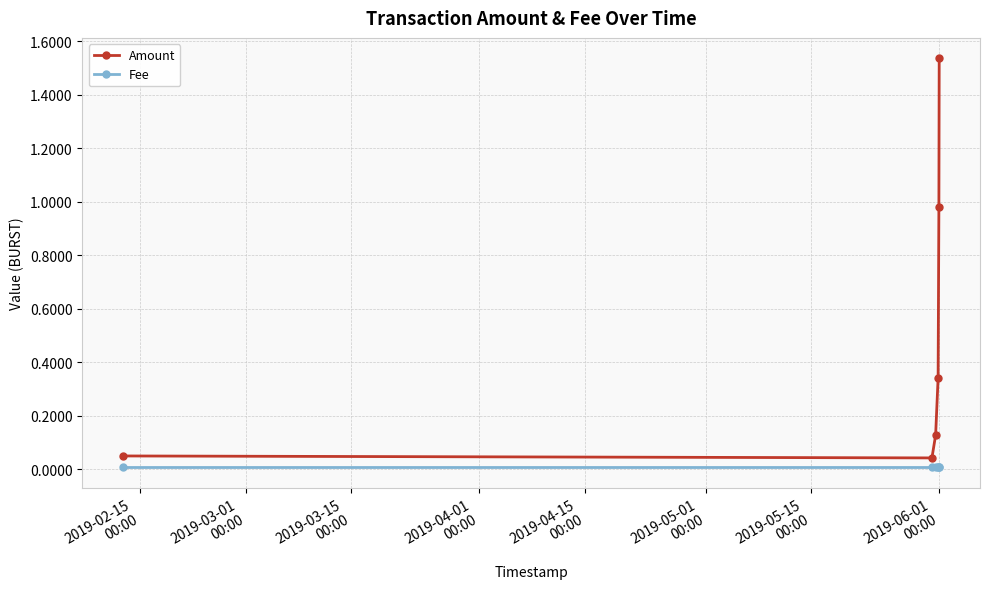

True or false: Amount has more than 0 points higher than both neighbors.

False